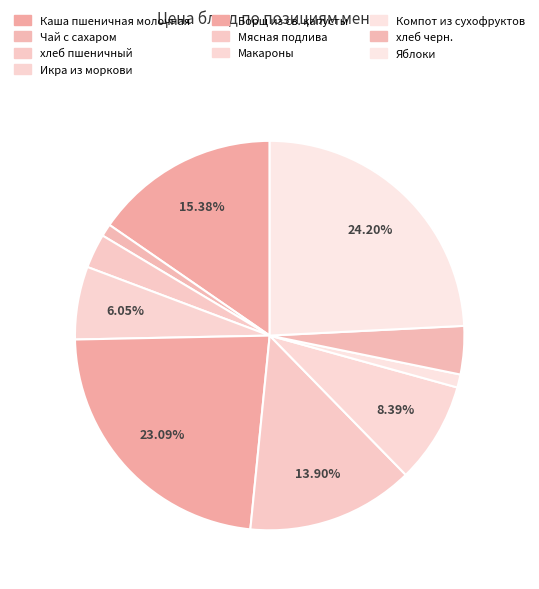

To the nearest percent, what percentage of the pie is хлеб пшеничный?

3%